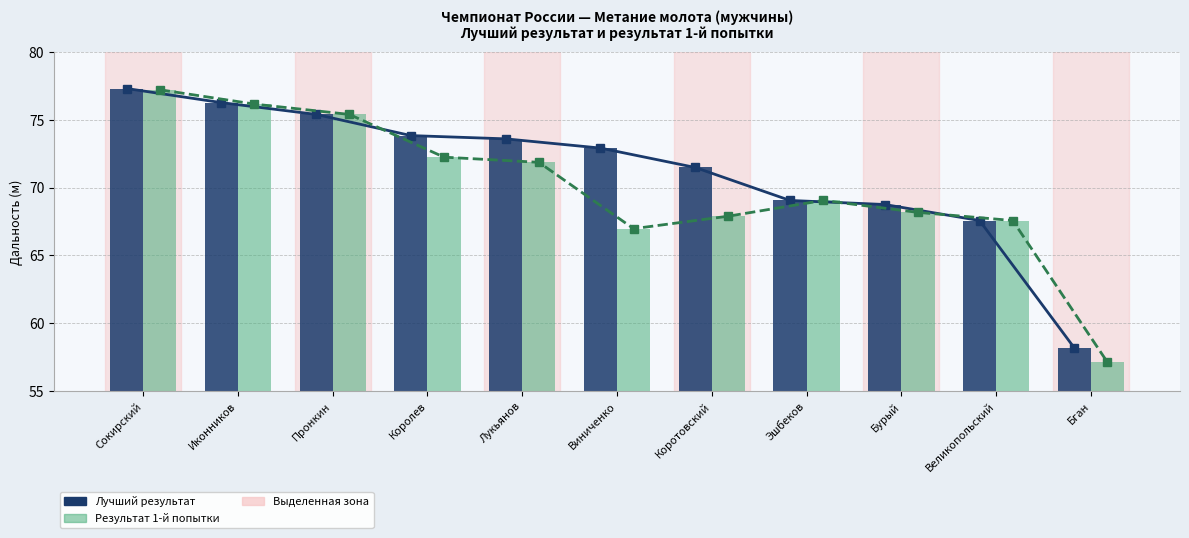

What is the spread (max minus min) of values at Королев?

1.6